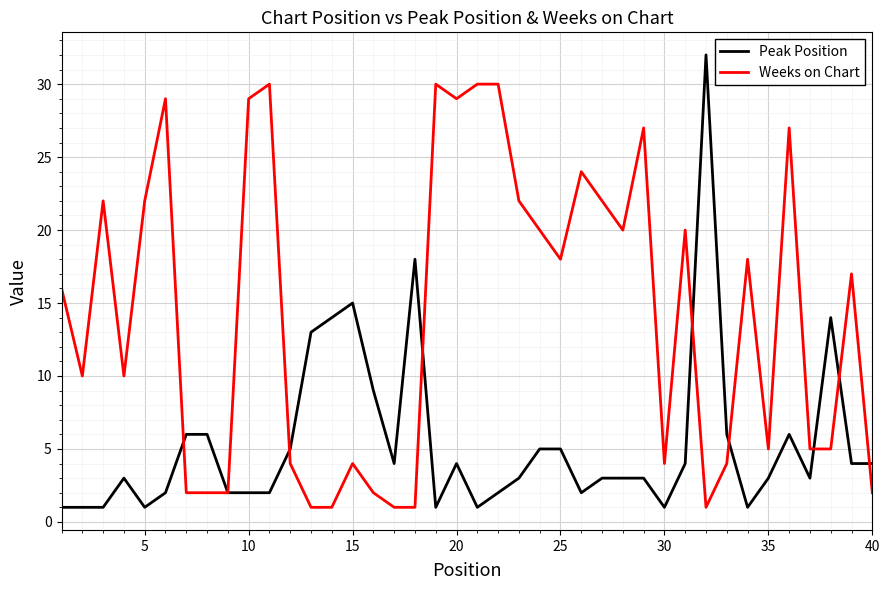

What is the maximum value for Peak Position?

32